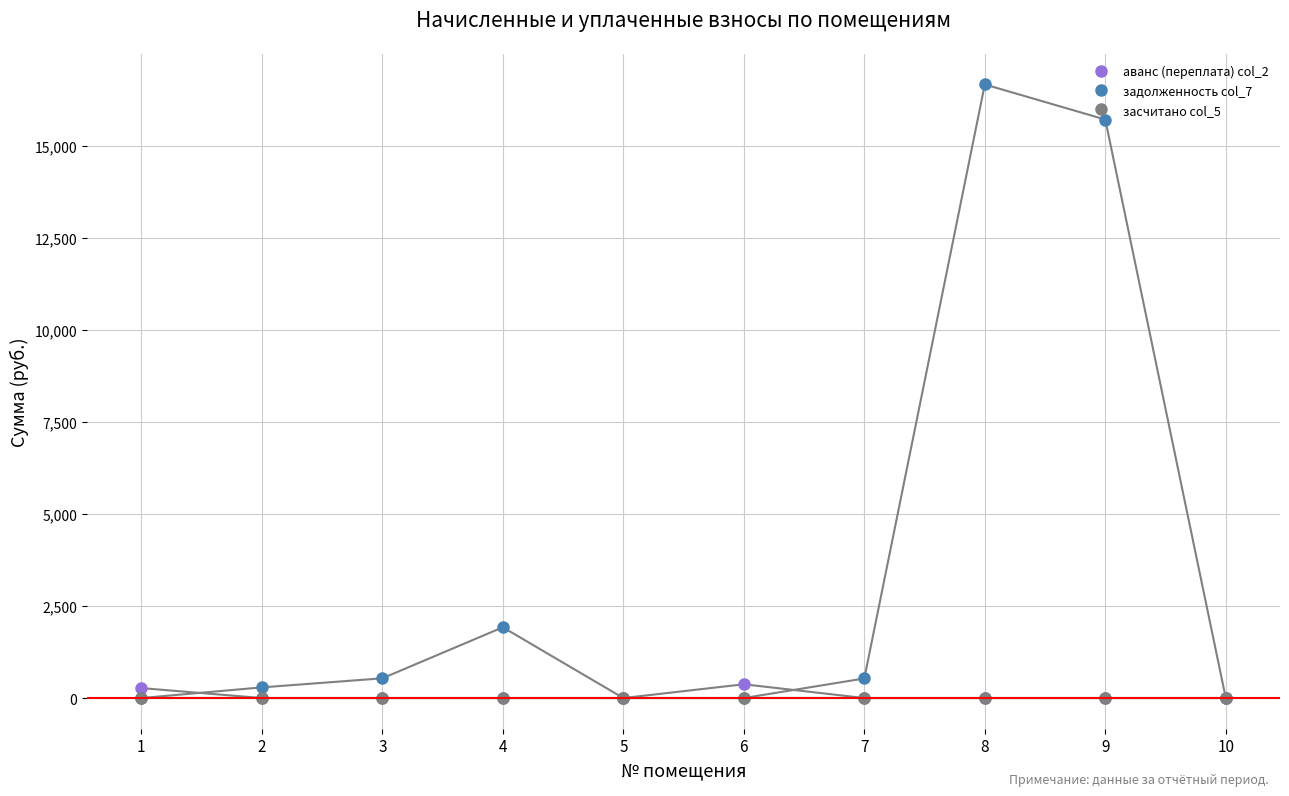

Which series has the largest total across all categories?

задолженность col_7